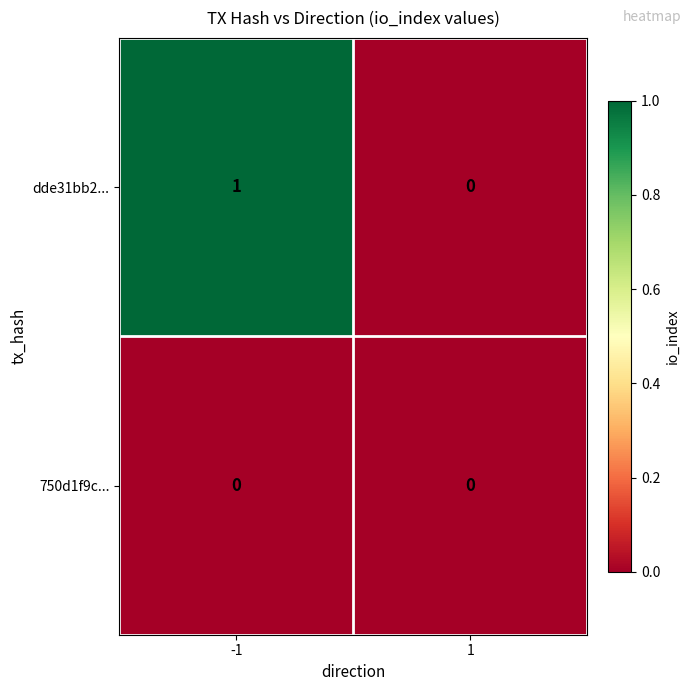

The value of dde31bb2... at -1 is 1. True or false?

True